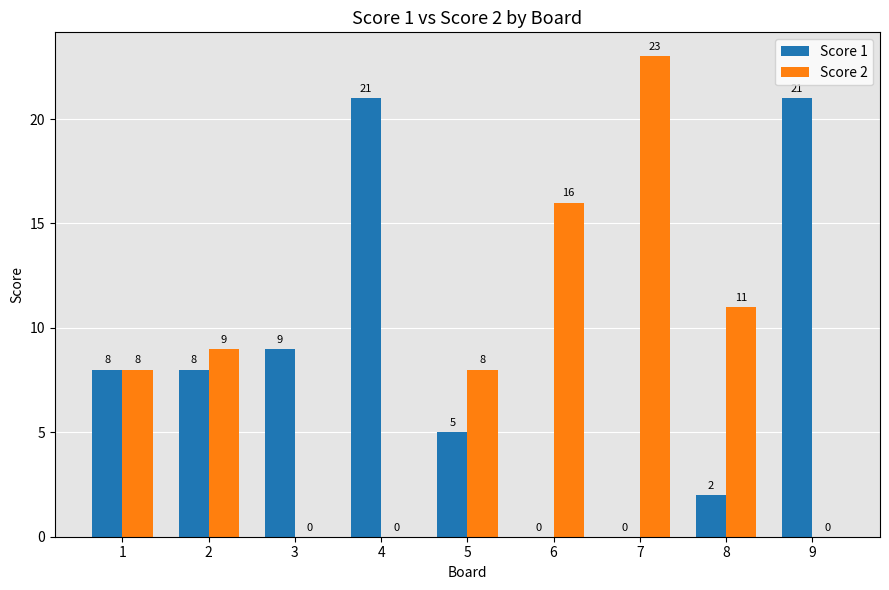

The value of Score 1 at 2 is 8. True or false?

True